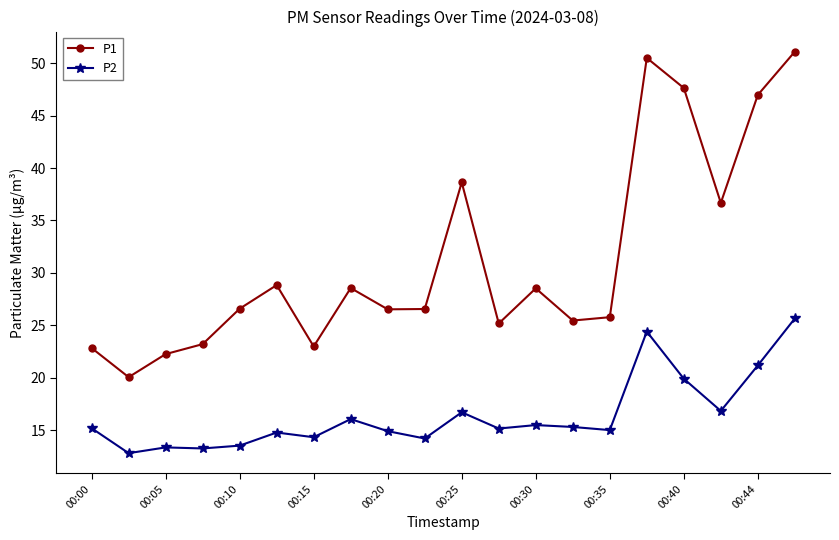

Rank the series by their average value, from lowest to highest.

P2, P1